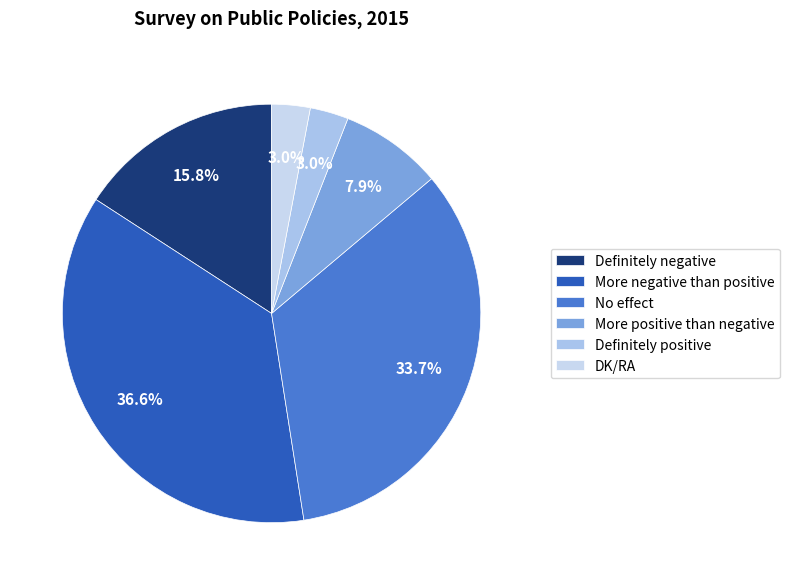

What portion of the pie excludes More positive than negative?

92.1%